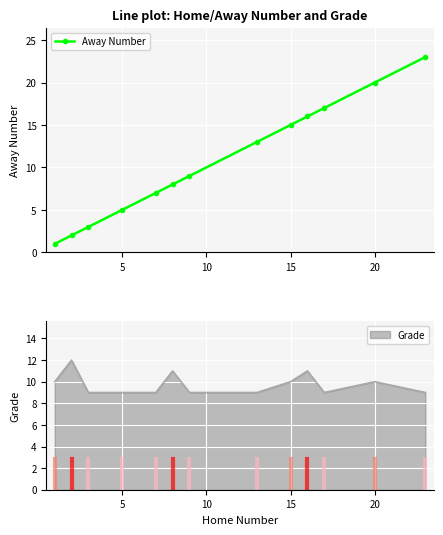

What is the highest value of the Away Number series?

23